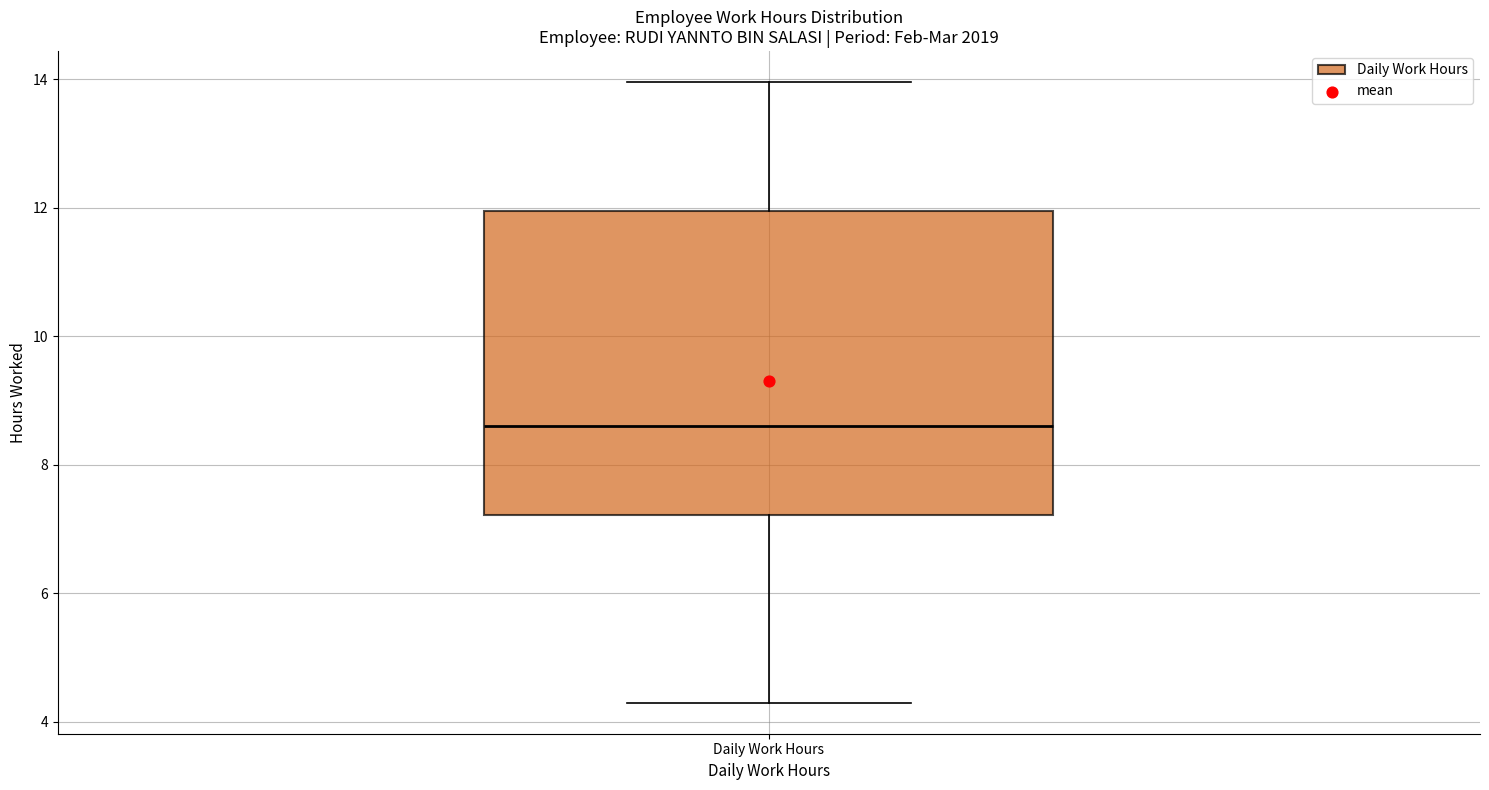

Where does the lower whisker of the box for Daily Work Hours end on the y-axis? The values are not printed on the chart, so give them approximately, as read against the axis.

4.4